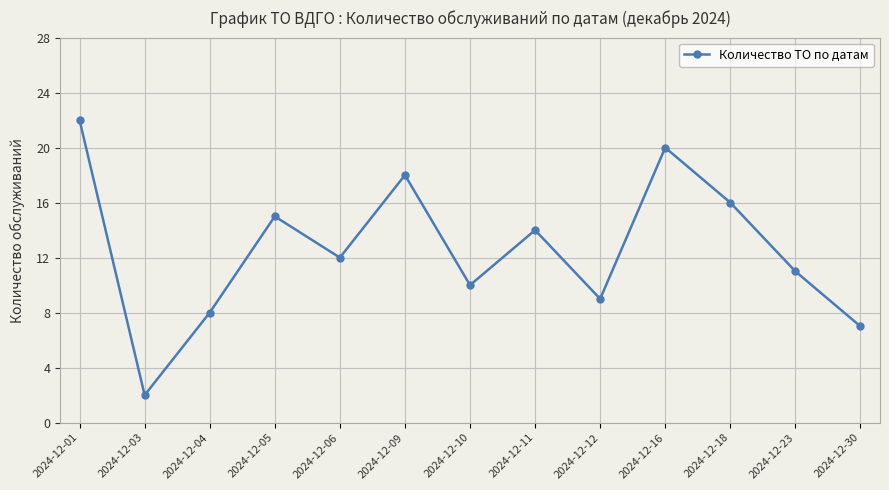

How many points are lower than both their immediate neighbors (excluding endpoints)?

4